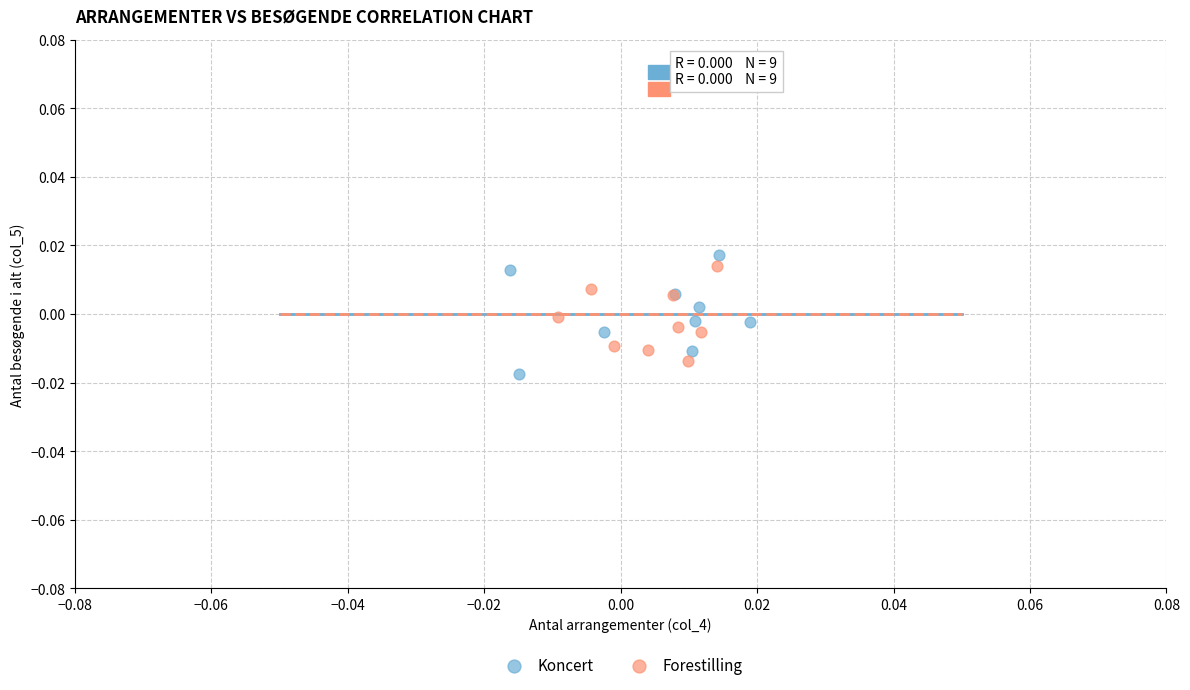

Which series has the widest spread of Y values?

Koncert